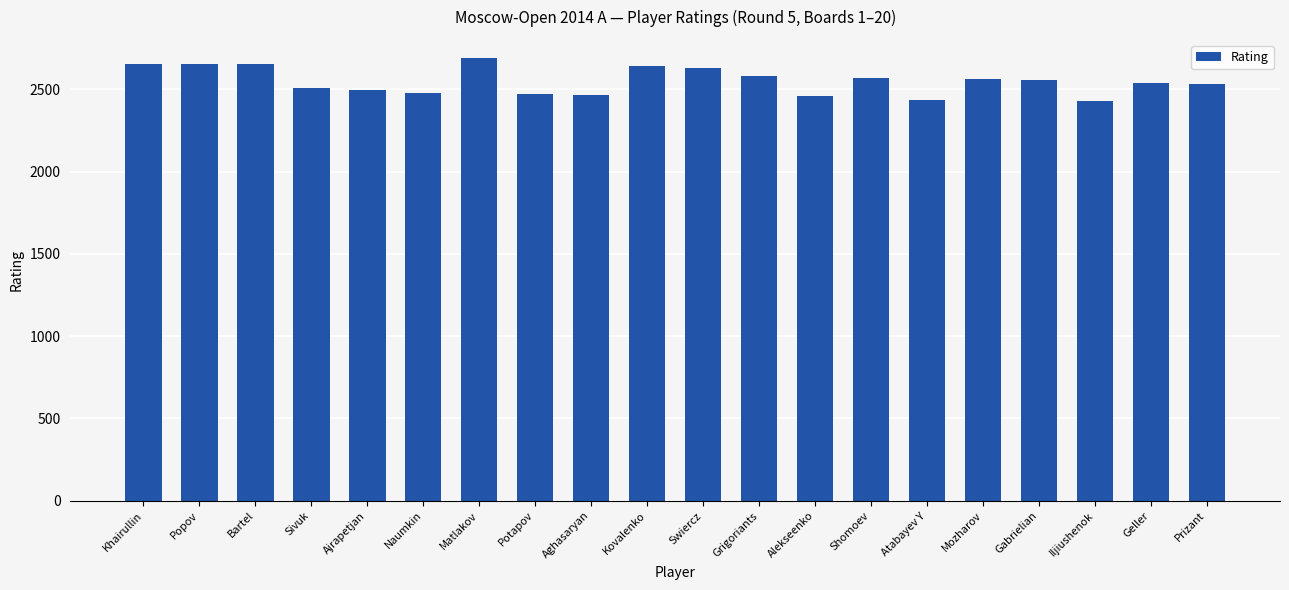

Which label corresponds to the largest value in the chart?

Matlakov